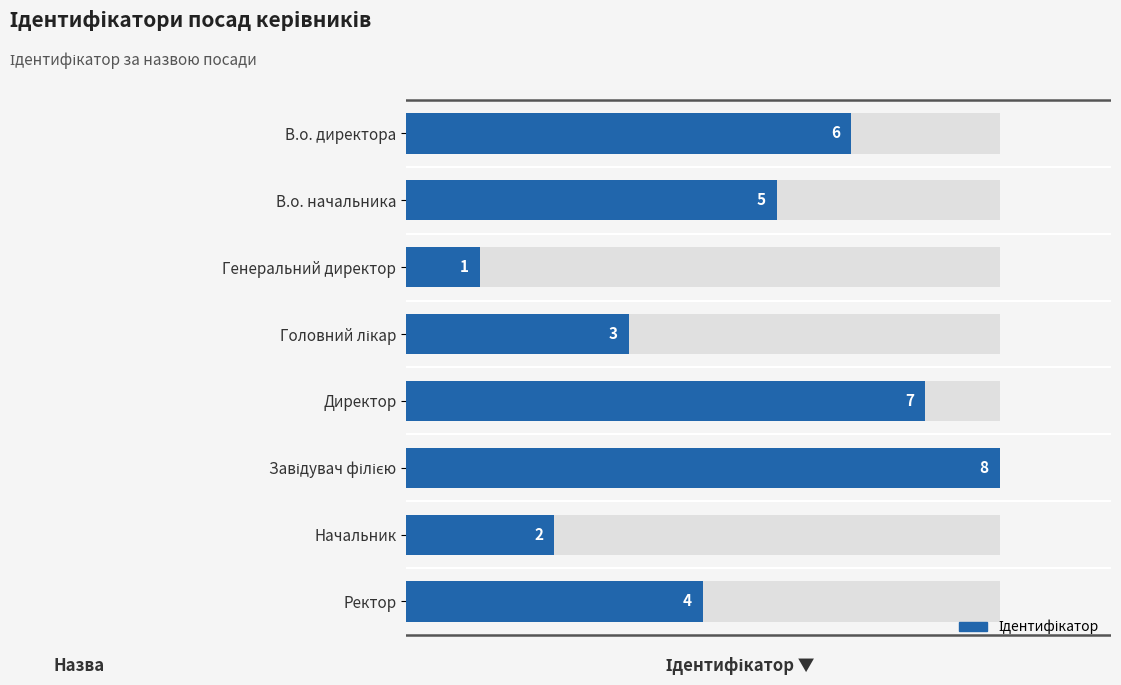

Reading left to right, what are all the values shown in this chart?

6	5	1	3	7	8	2	4